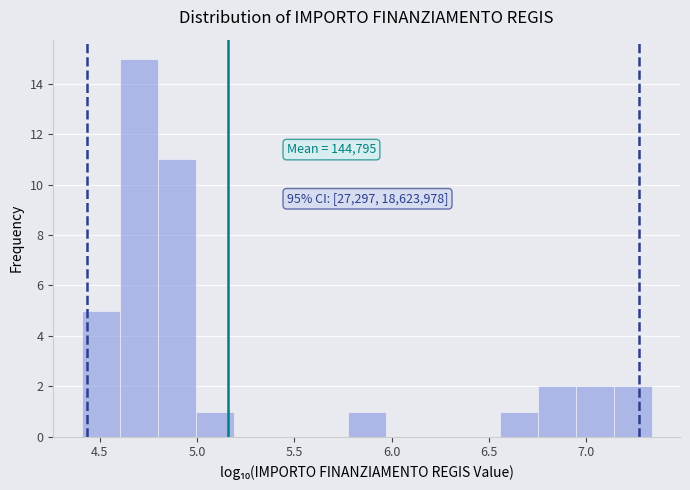

Around what value on the x-axis is the tallest bar? Give the approximate position of its centre, as read against the axis.

4.70